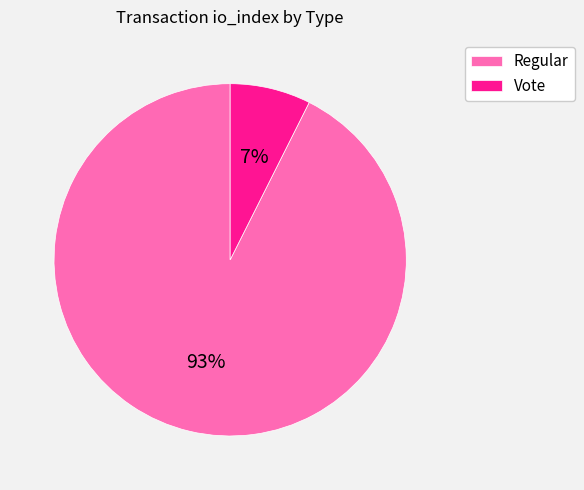

To the nearest percent, what is the average slice percentage?

50%